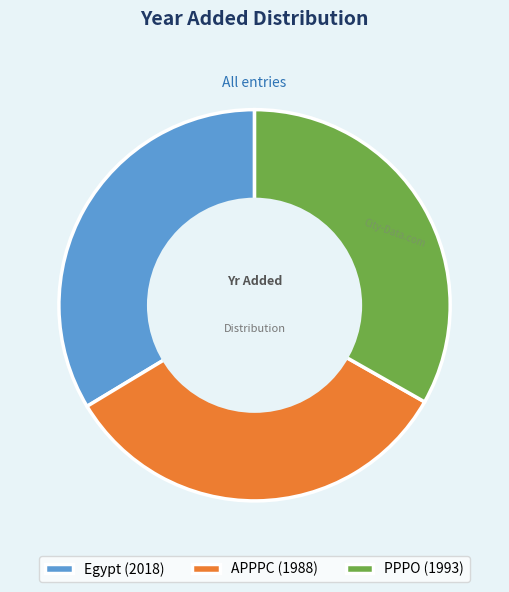

Does PPPO account for over 50% of the chart?

No